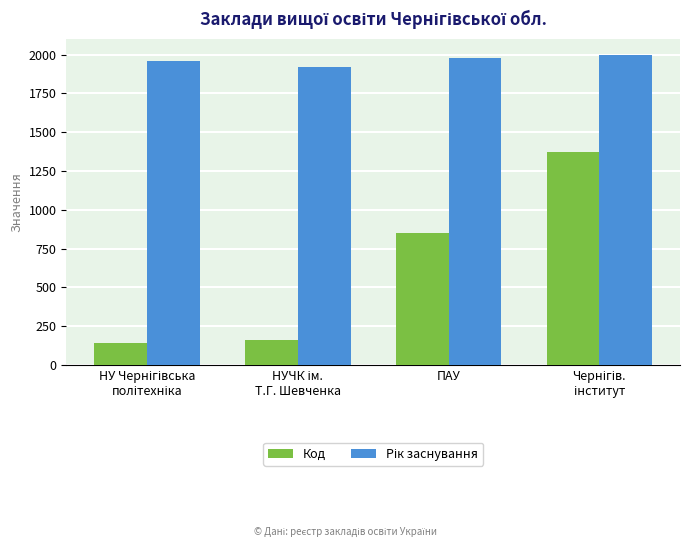

Where is Код nearest to the value 754?

ПАУ